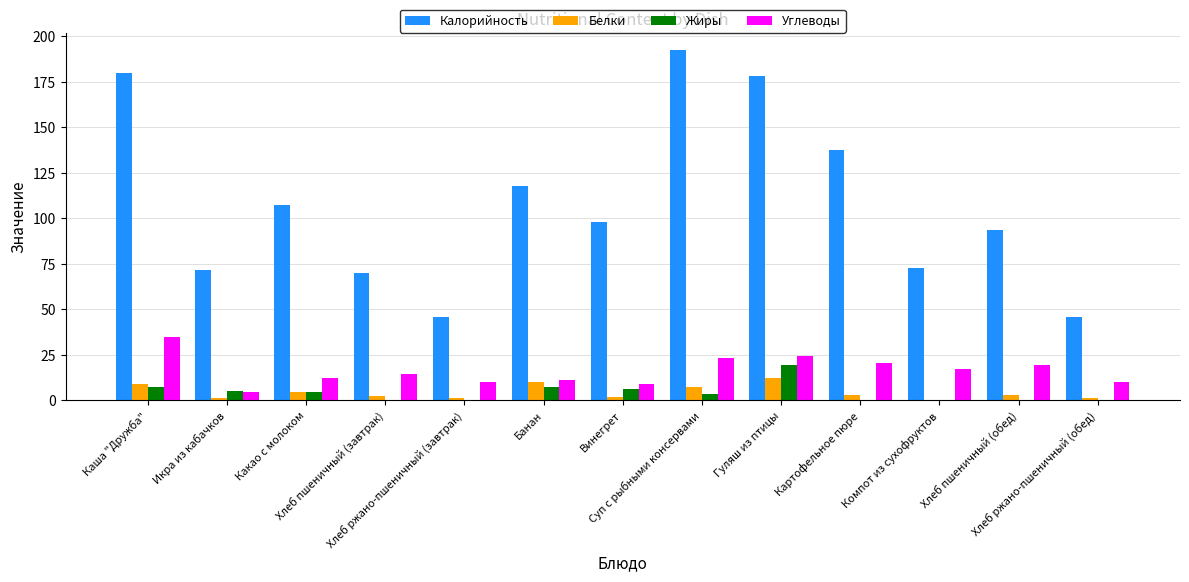

The value of Жиры at Хлеб ржано-пшеничный (обед) is 0.2. True or false?

True